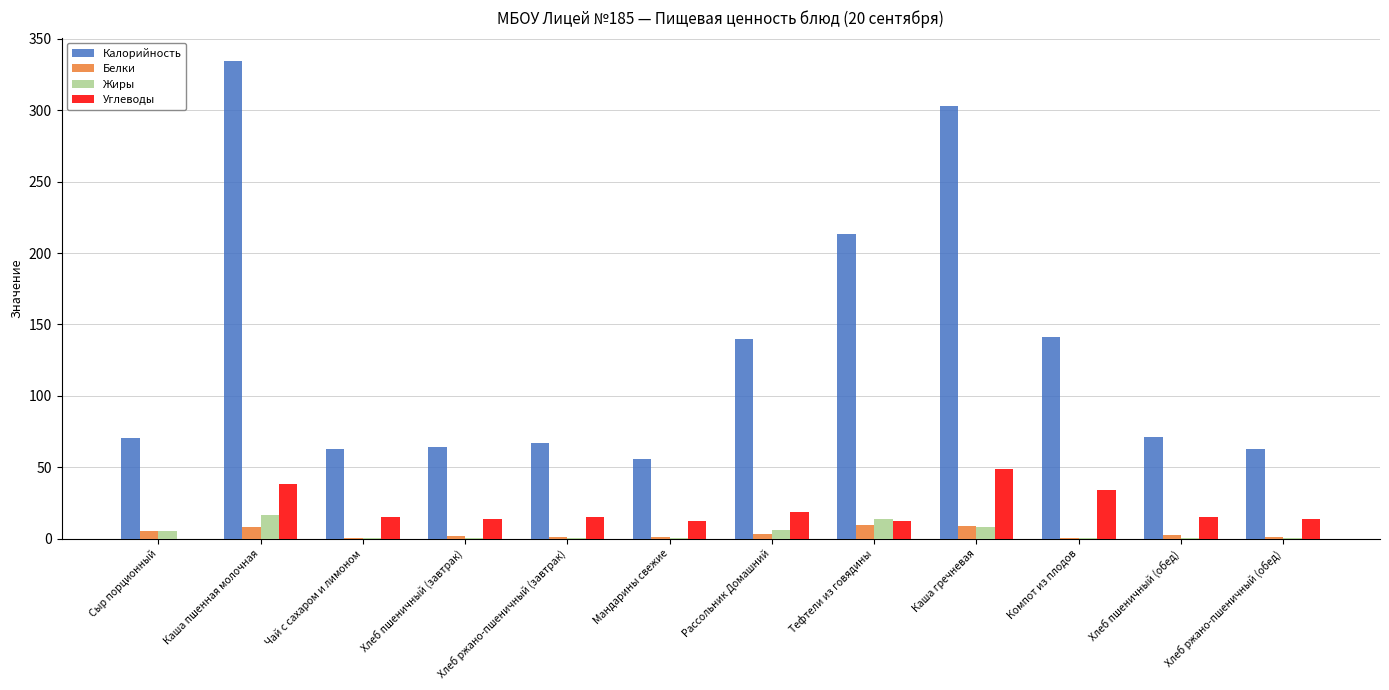

The value of Углеводы at Каша пшенная молочная is 38.3. True or false?

True